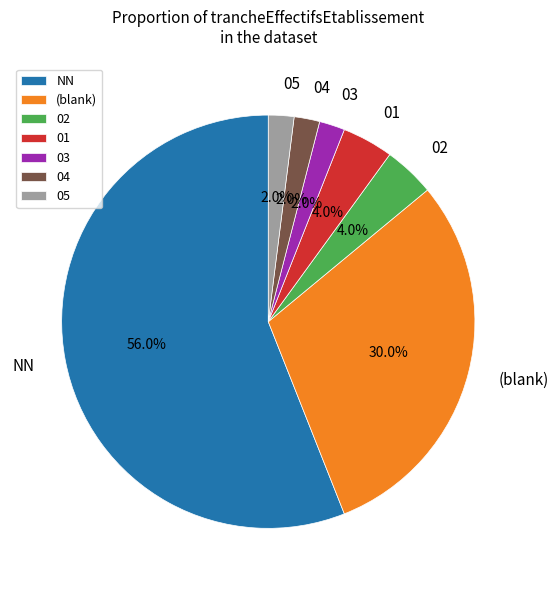

What percentage do 02 and NN together represent?

60.0%